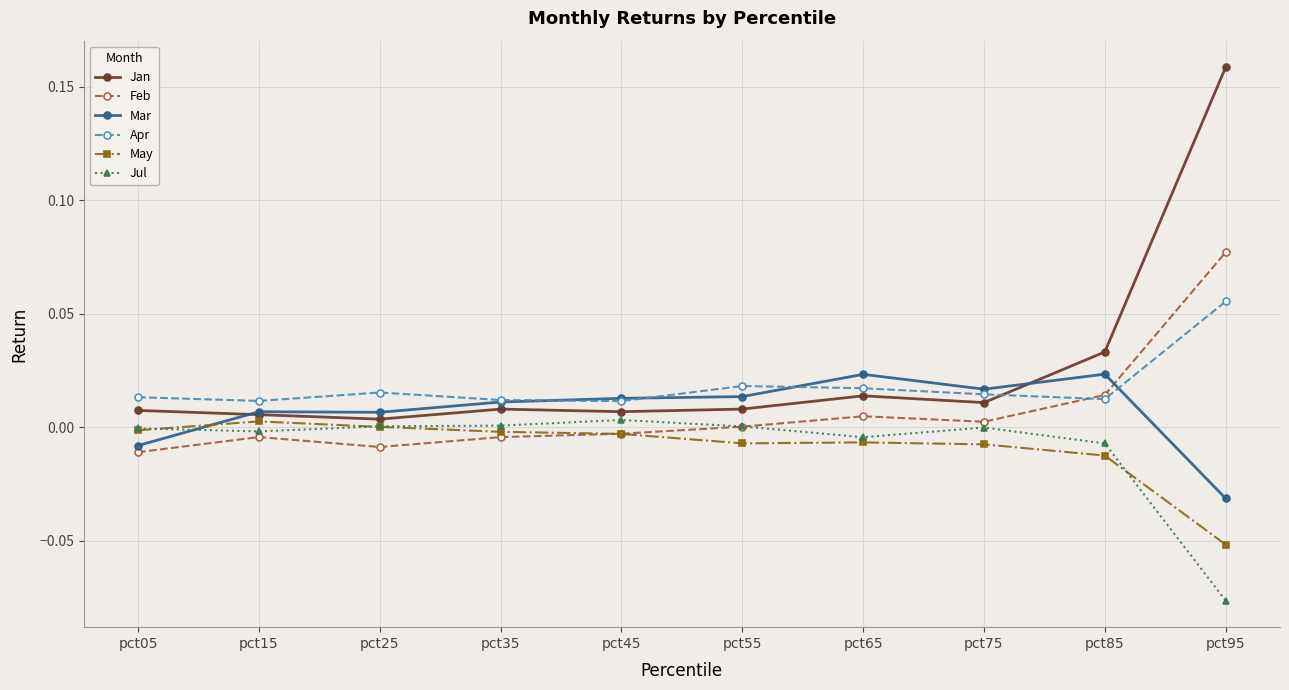

After their last crossing, which series has the higher values: Mar or Apr?

Apr